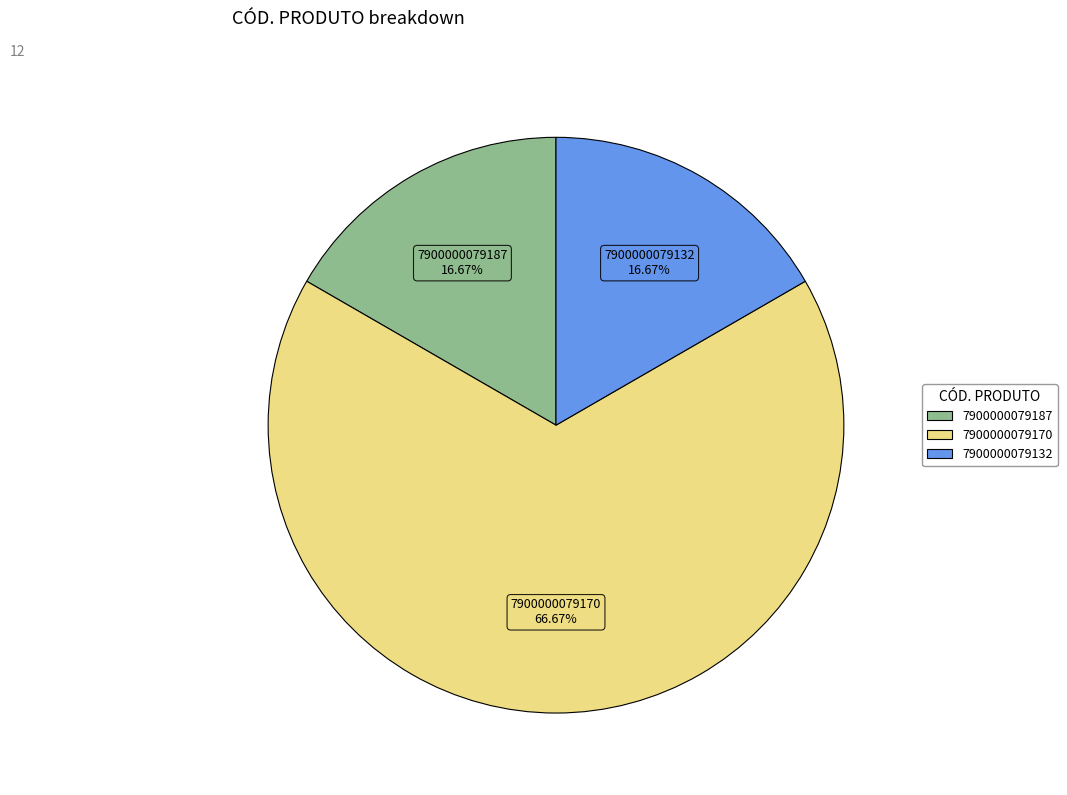

Does 7900000079187 represent more than half of the total?

No